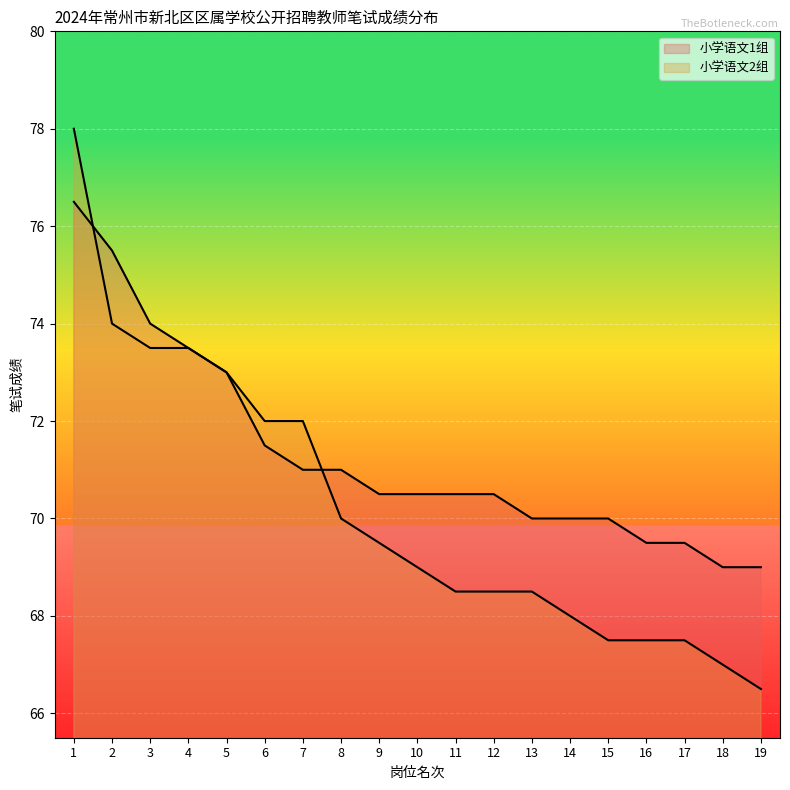

What is the value of the 小学语文2组 point at the 10th from the left?

69.0